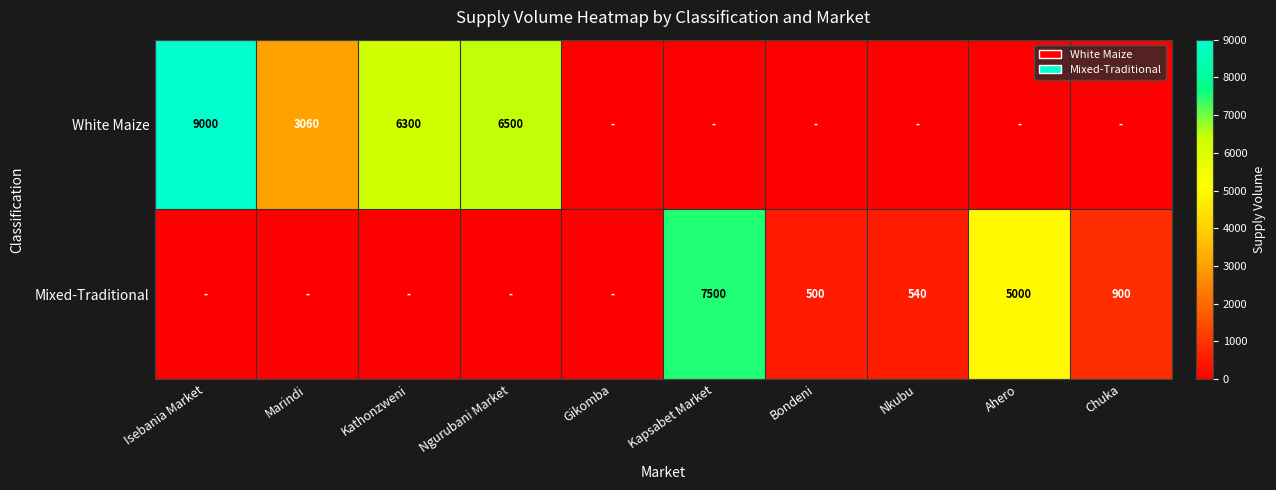

Which has a higher value, Nkubu or Ngurubani Market?

Ngurubani Market